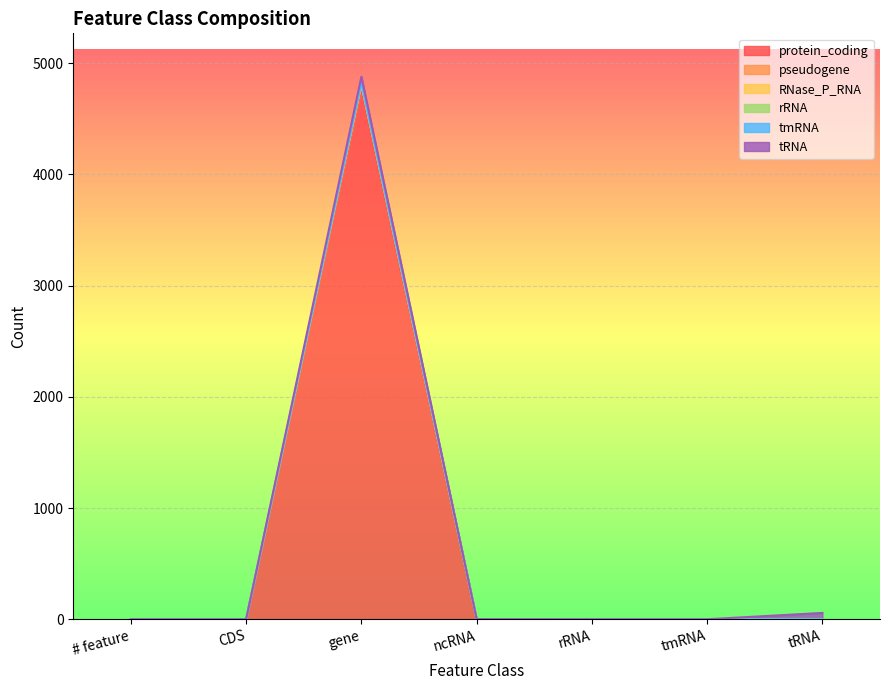

True or false: pseudogene and rRNA cross at least once.

False